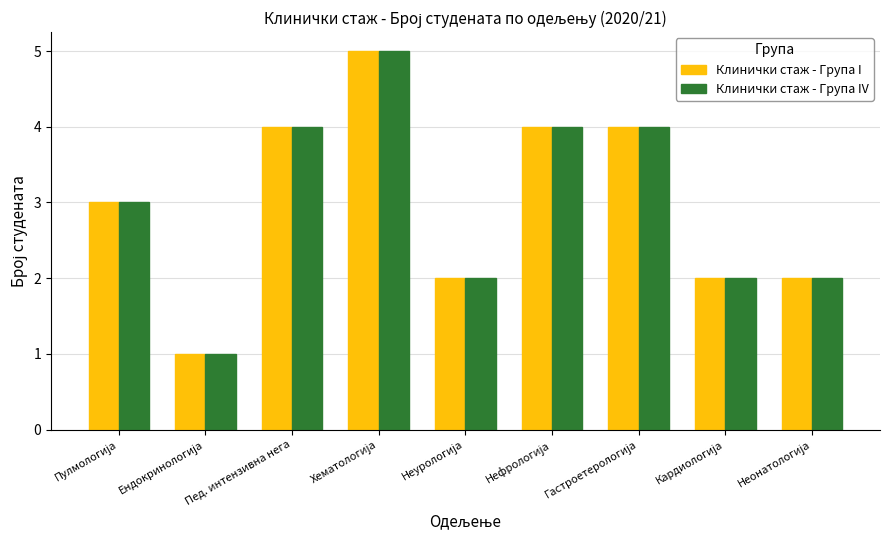

Count the Клинички стаж - Група IV values in the range 2 to 4.

7